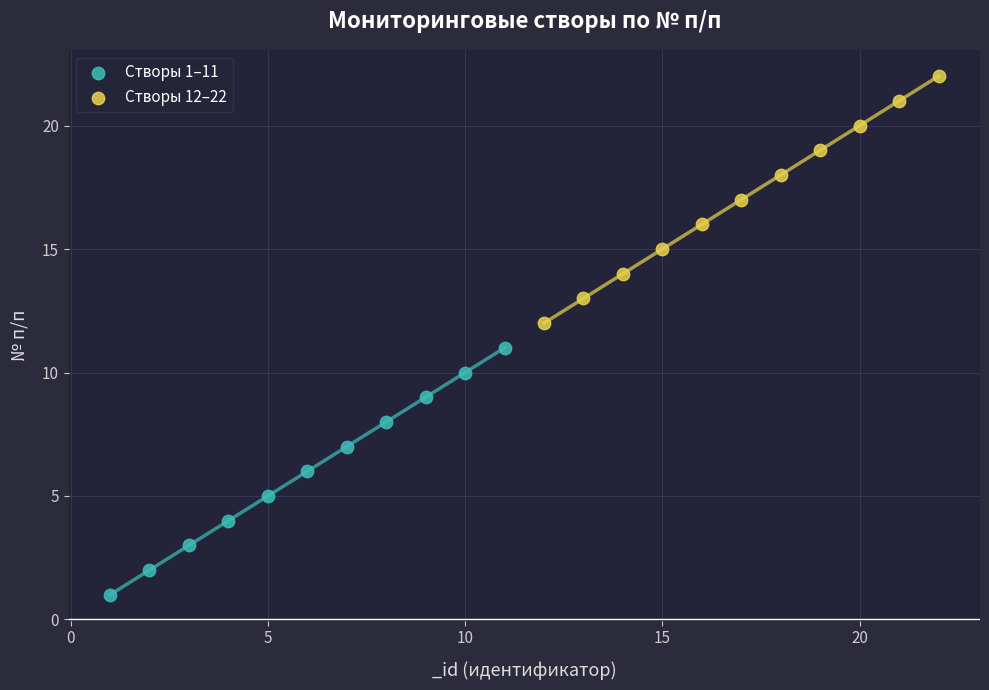

Which series reaches the minimum Y coordinate?

Створы 1–11